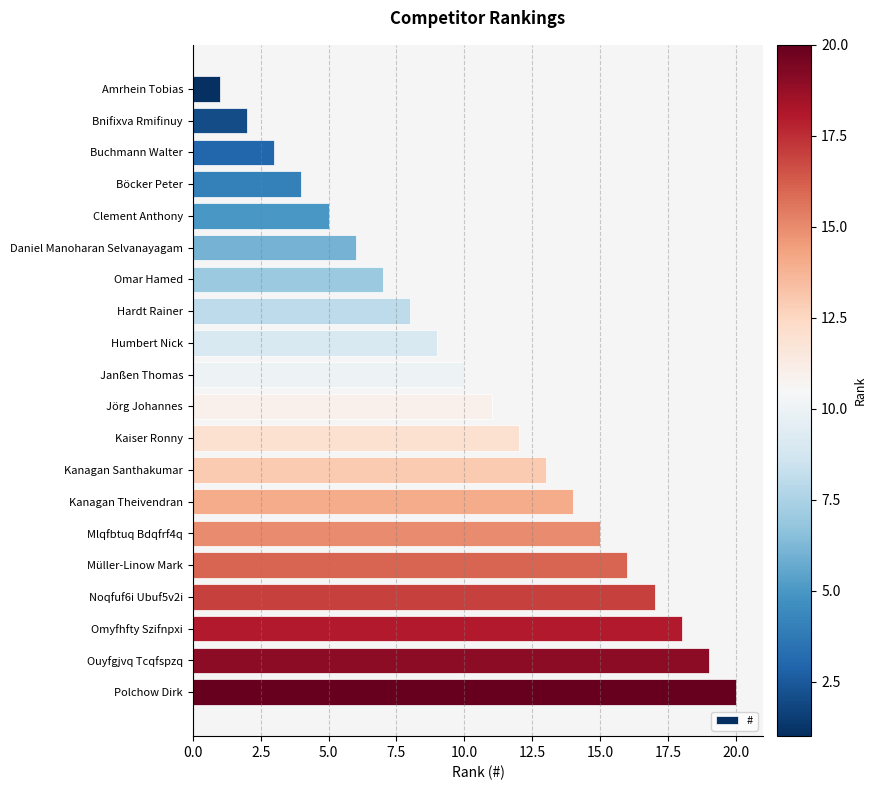

What is the maximum value shown in the chart?

20